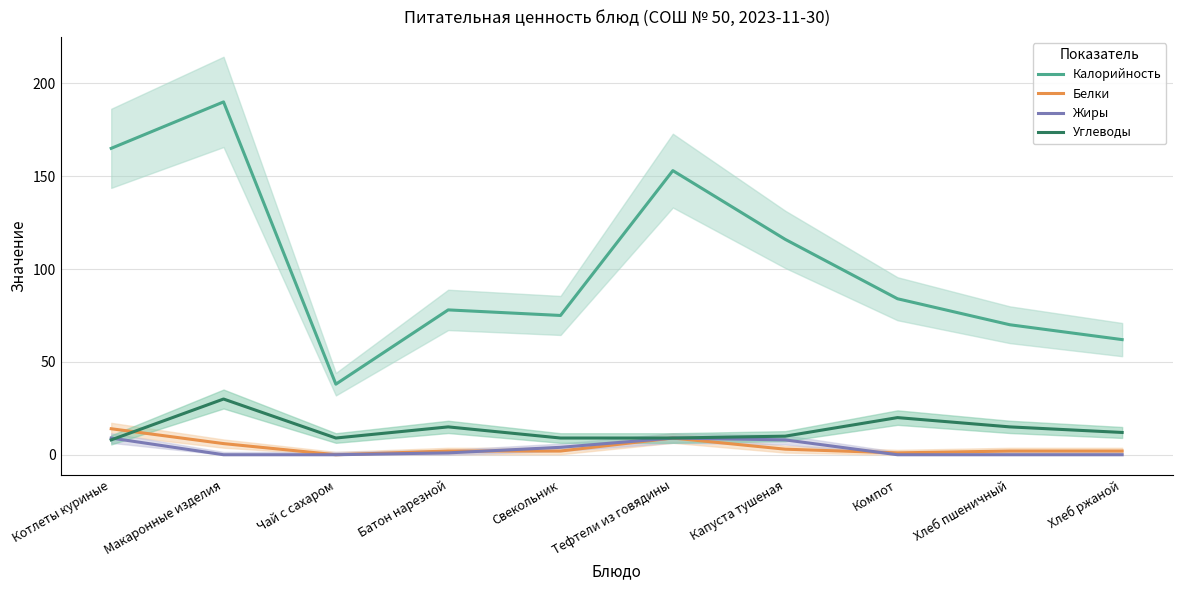

List the series in order of their peak value, highest first.

Калорийность, Углеводы, Белки, Жиры